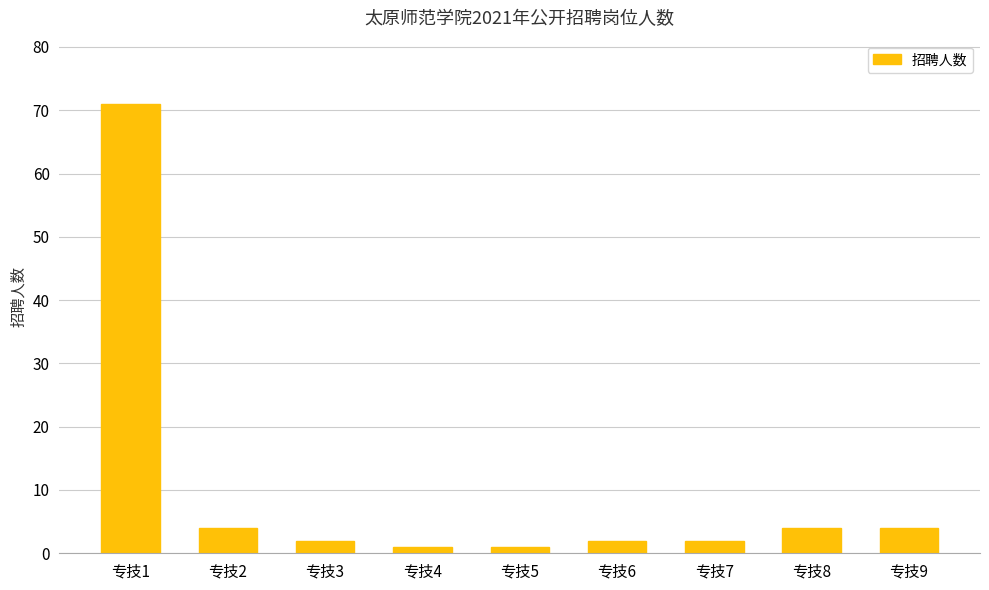

Are the bars grouped side by side (vs. stacked)?

No